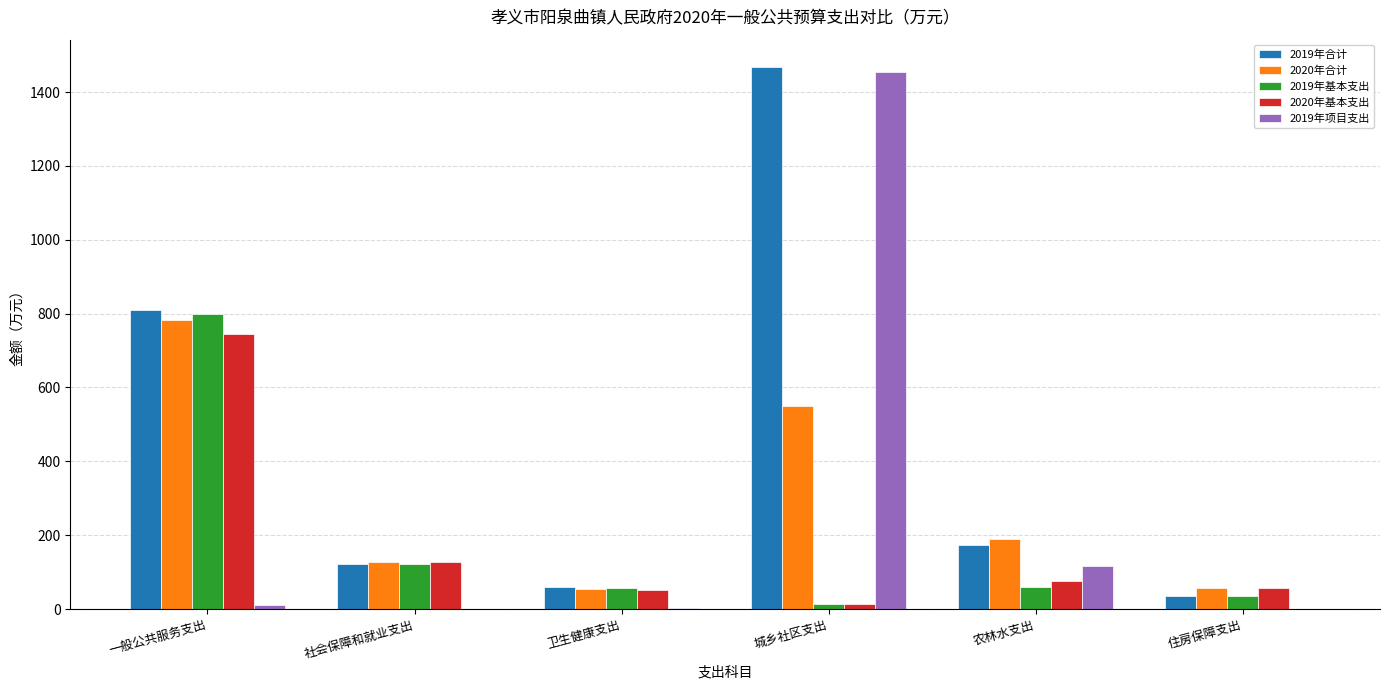

What is the difference between the 2019年合计 values at 卫生健康支出 and 住房保障支出?

25.4